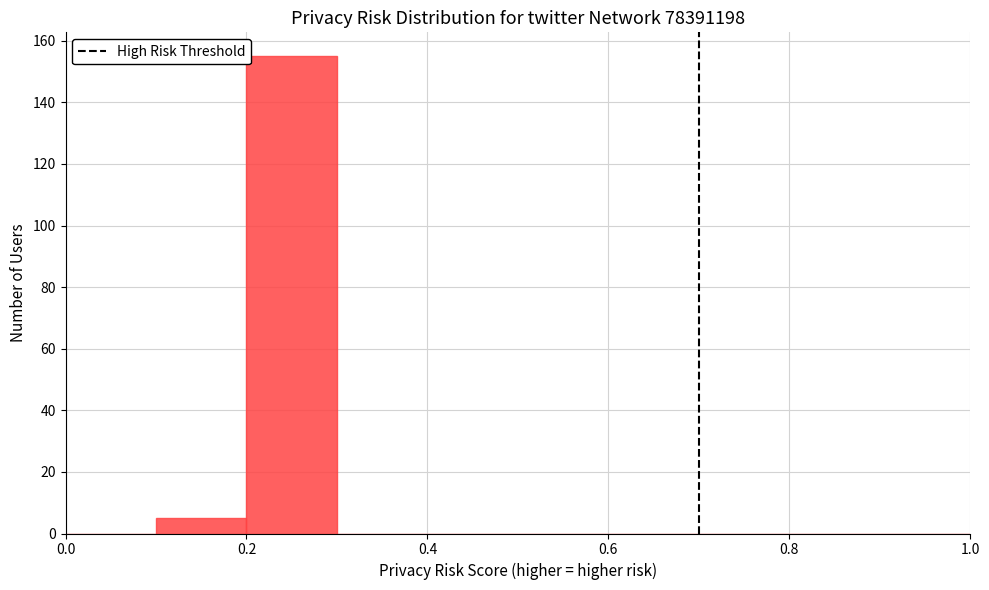

Reading left to right, transcribe this chart: for each bar, give the range it covers on the x-axis and its height. The values are not printed on the chart, so give them approximately, as read against the axis.

0.0 to 0.1: 0
0.1 to 0.2: 6
0.2 to 0.3: 156
0.3 to 0.4: 0
0.4 to 0.5: 0
0.5 to 0.6: 0
0.6 to 0.7: 0
0.7 to 0.8: 0
0.8 to 0.9: 0
0.9 to 1.0: 0